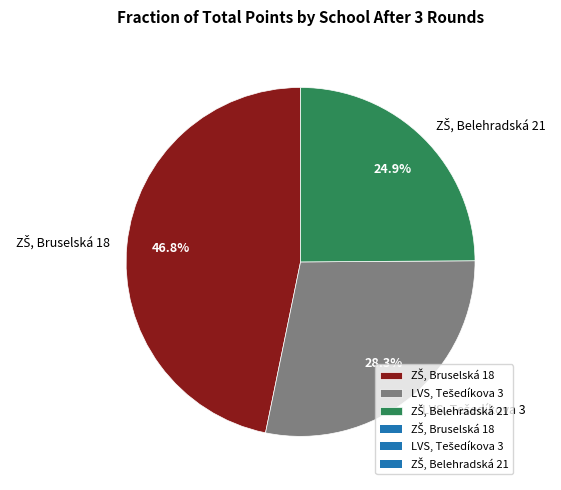

How many slices are in this pie chart?

3